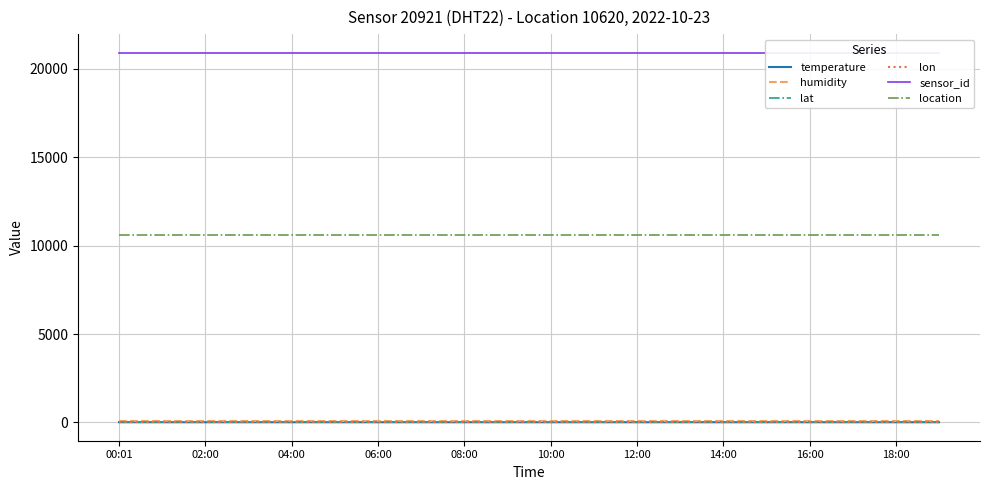

True or false: location has a value of 10620.0 at 10:00.

True